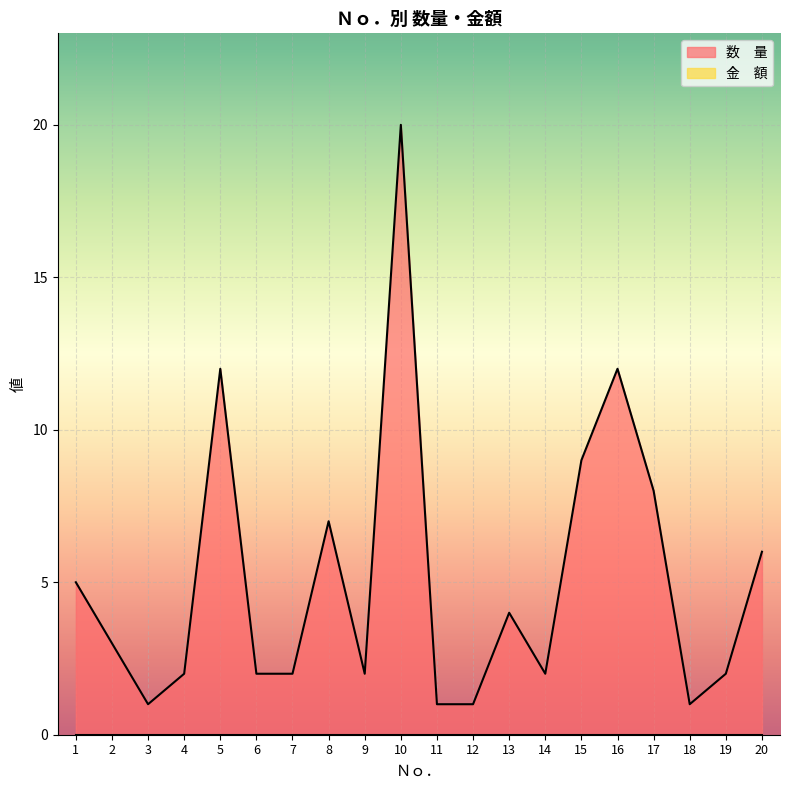

At which category does the data reach its first local peak?

5